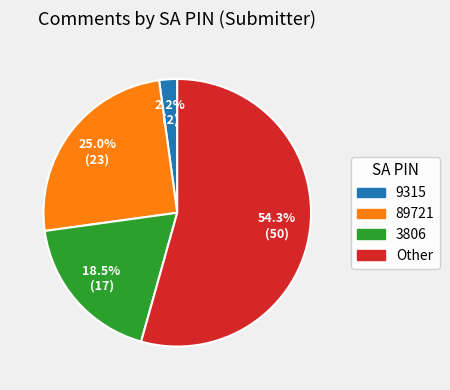

Rank the categories by value from highest to lowest.

Other, 89721, 3806, 9315